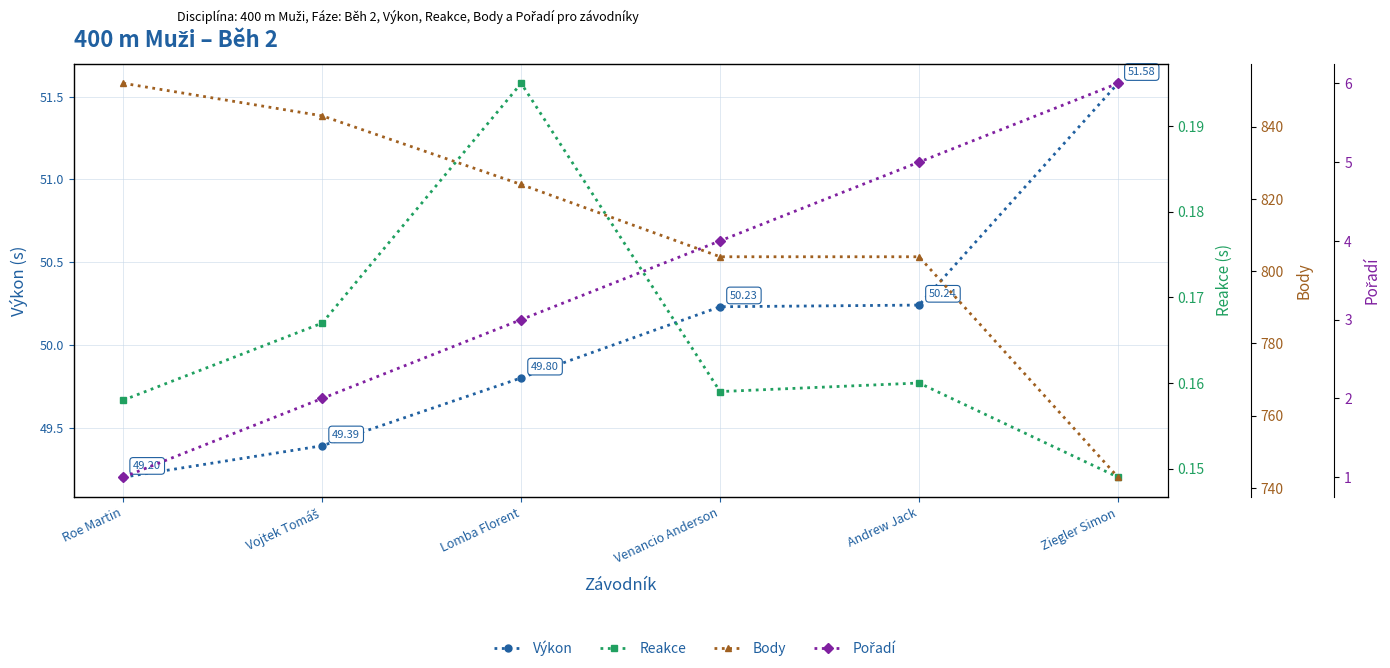

Which series has the largest total across all categories?

Body